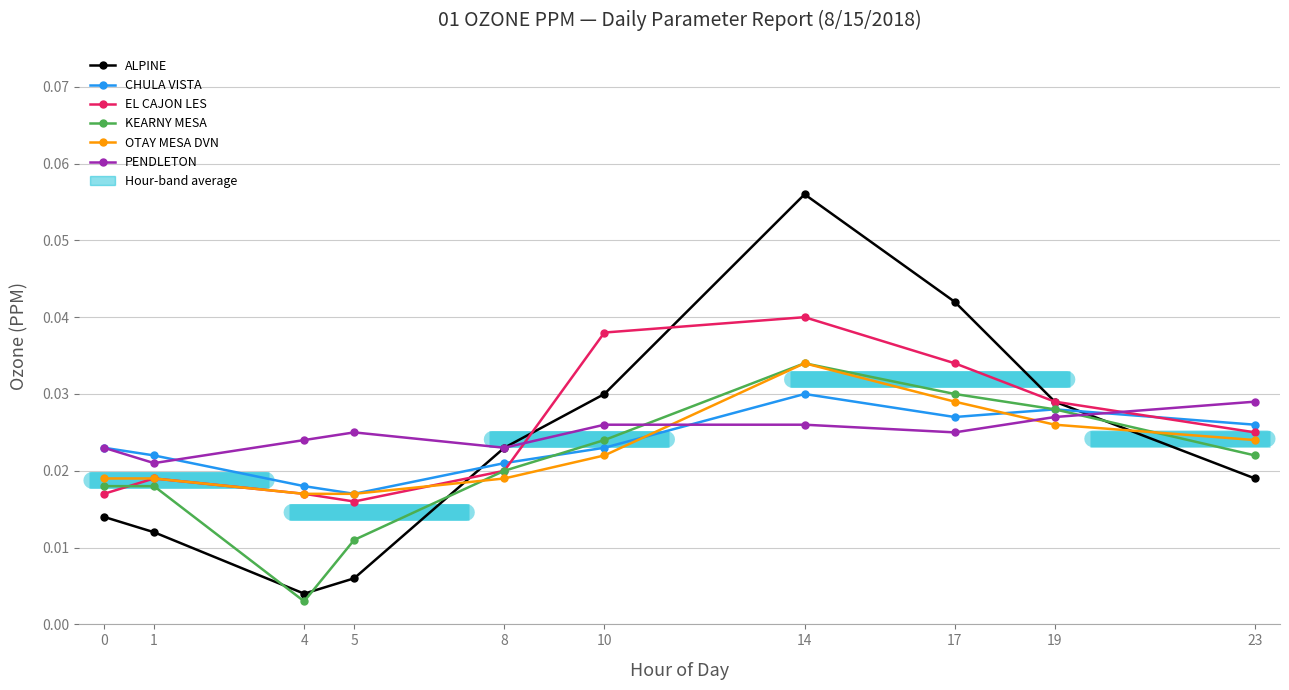

How many series are shown in this chart?

6